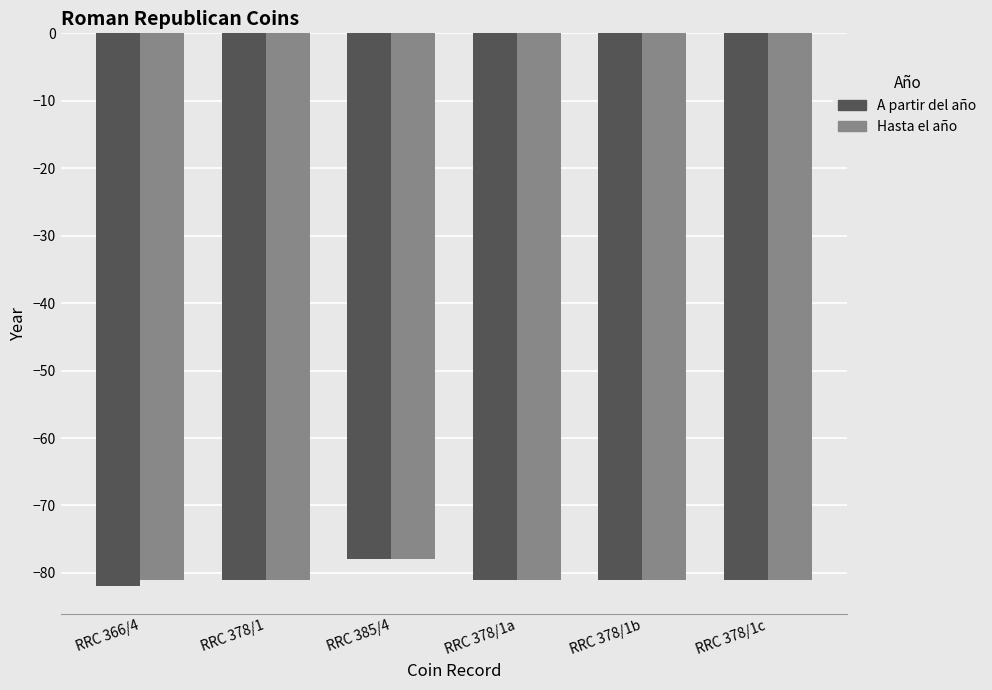

What is the total value across all series at RRC 378/1a?

-162